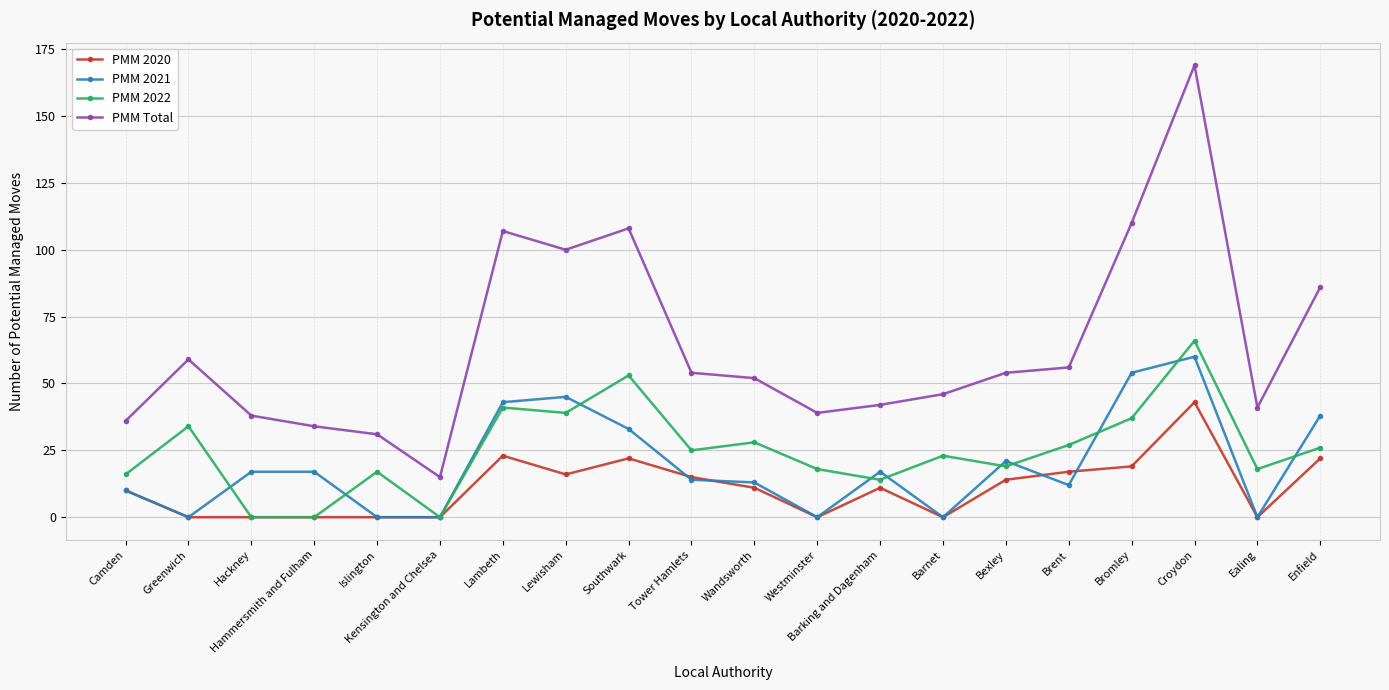

Reading left to right, what are all the values shown in this chart?

PMM 2020: 10	0	0	0	0	0	23	16	22	15	11	0	11	0	14	17	19	43	0	22
PMM 2021: 10	0	17	17	0	0	43	45	33	14	13	0	17	0	21	12	54	60	0	38
PMM 2022: 16	34	0	0	17	0	41	39	53	25	28	18	14	23	19	27	37	66	18	26
PMM Total: 36	59	38	34	31	15	107	100	108	54	52	39	42	46	54	56	110	169	41	86